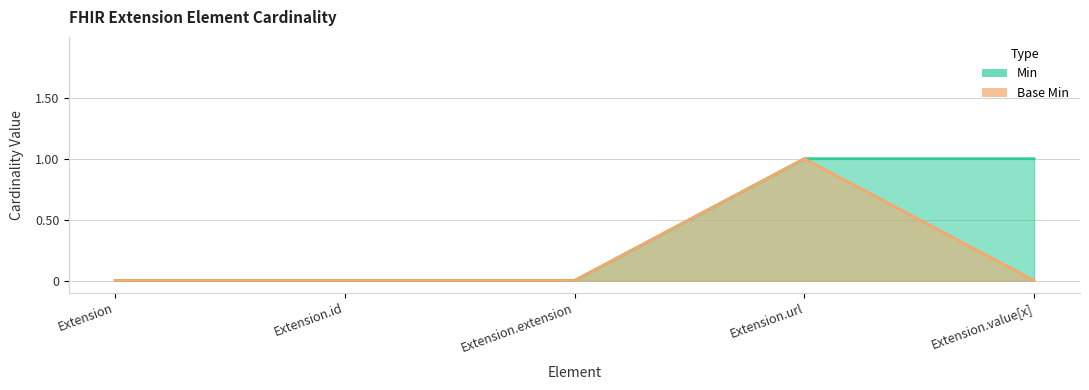

What is the spread (max minus min) of values at Extension.value[x]?

1